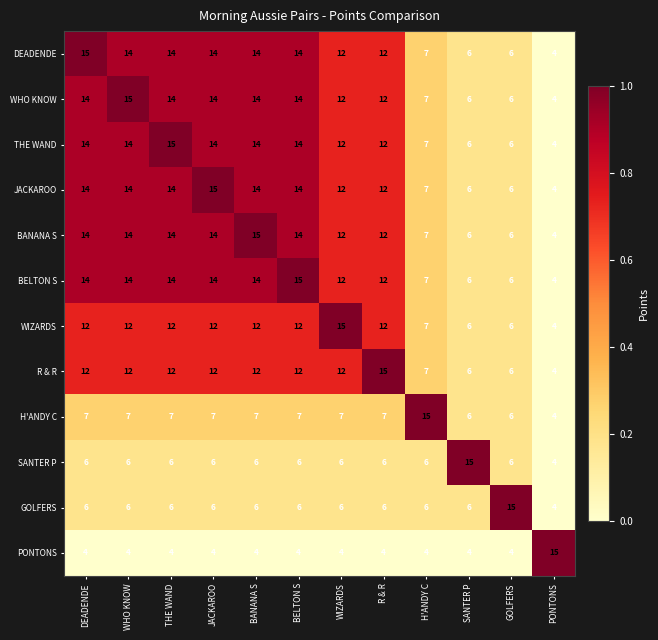

What is the maximum value shown in the chart?

15